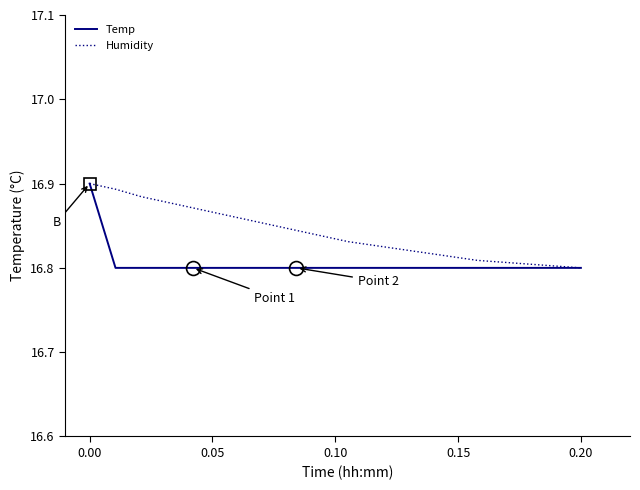

How many series are shown in this chart?

2